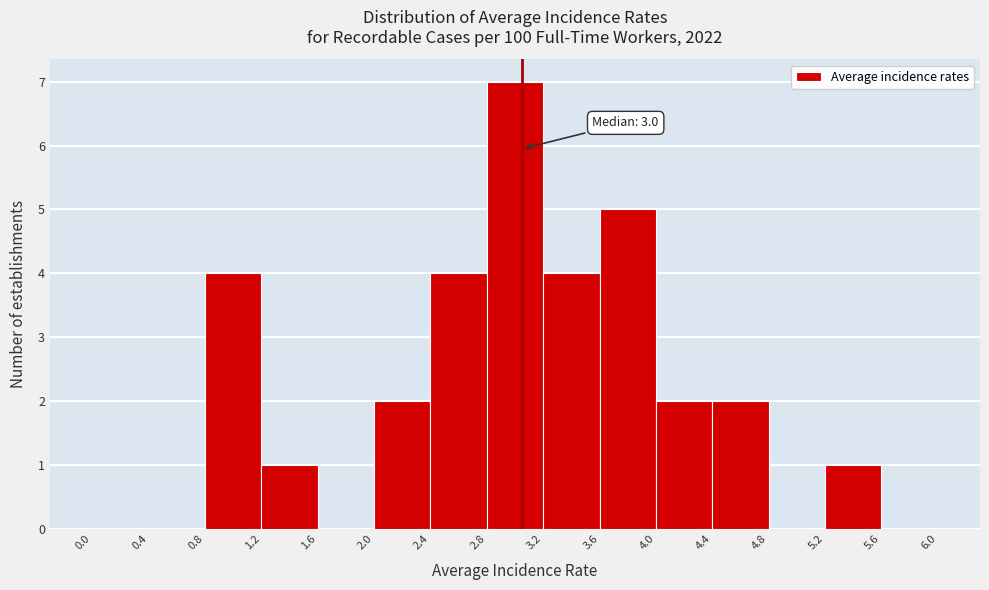

Which range on the x-axis has the tallest bar?

2.8 to 3.2